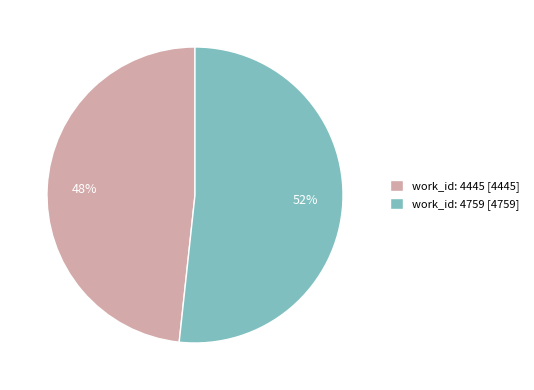

True or false: work_id: 4445 accounts for 48% of the total.

True